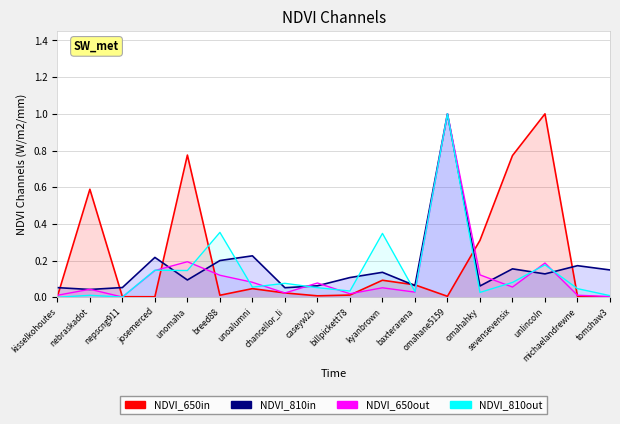

Which series has the largest range (max minus min)?

NDVI_810out